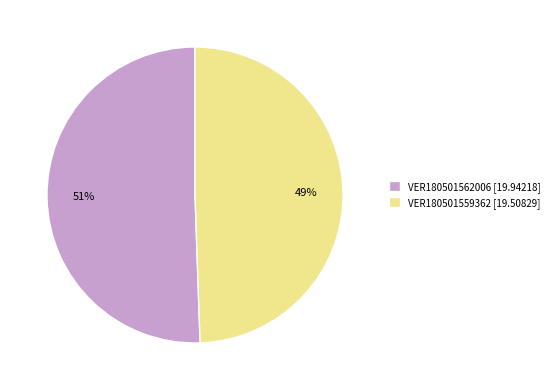

Count the number of slices in the pie.

2